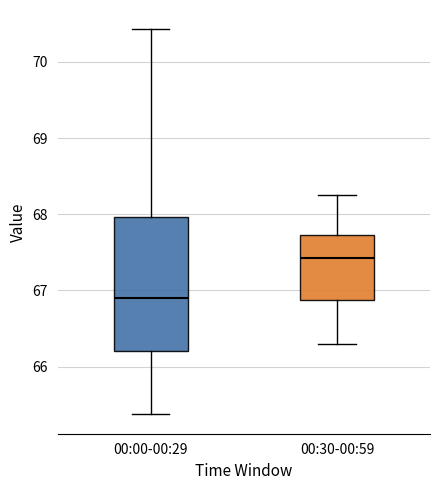

Which box is the tallest, from its lower edge to its upper edge?

00:00-00:29